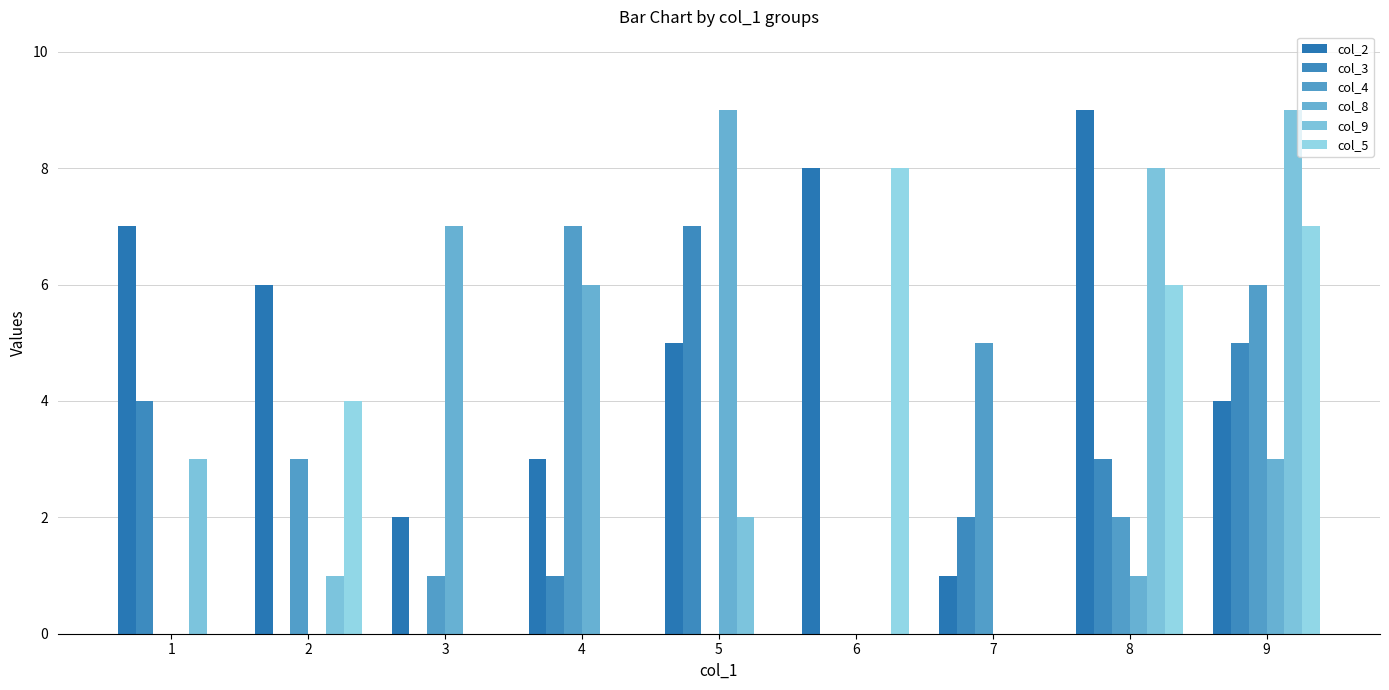

True or false: col_2 has a value of 3 at 2.

False